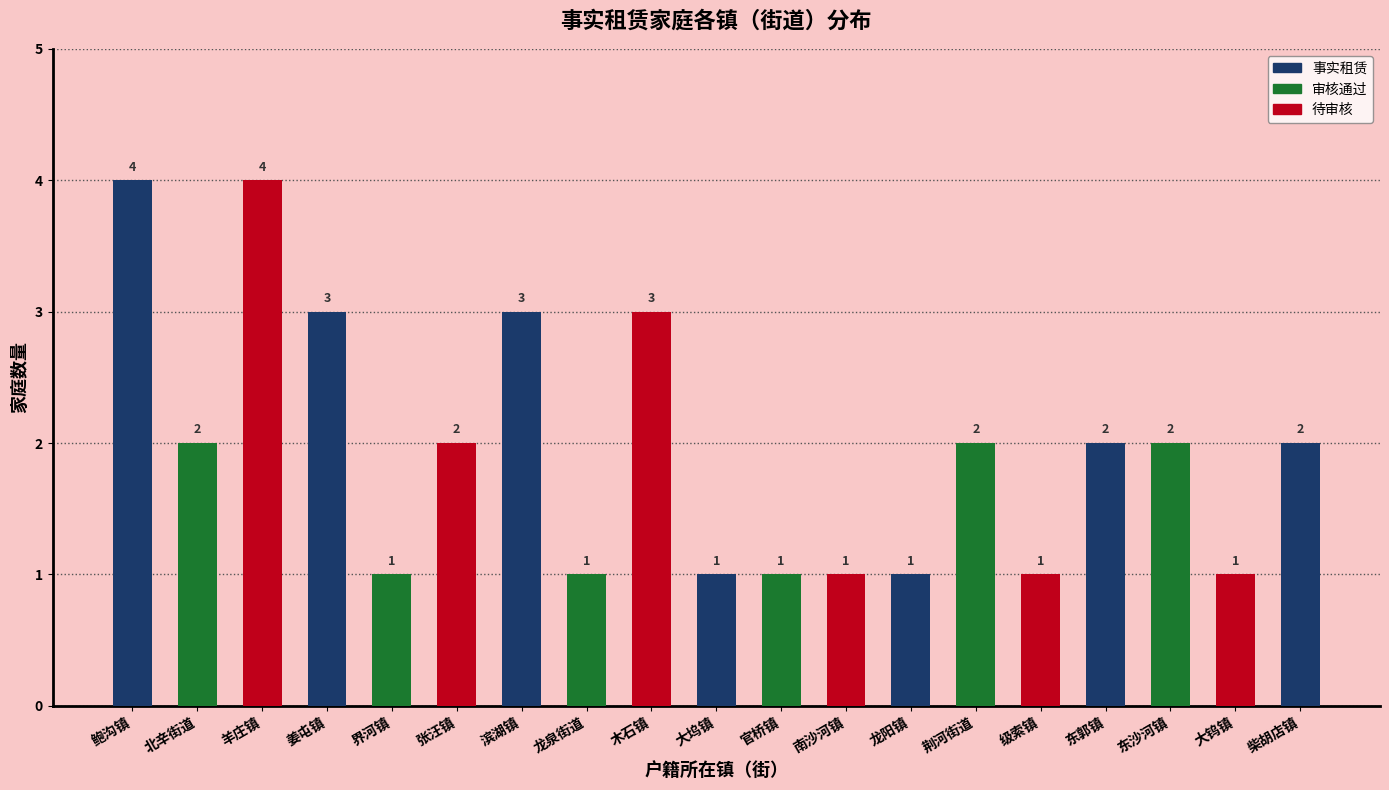

Reading left to right, extract all data points from this chart.

鲍沟镇=4	北辛街道=2	羊庄镇=4	姜屯镇=3	界河镇=1	张汪镇=2	滨湖镇=3	龙泉街道=1	木石镇=3	大坞镇=1	官桥镇=1	南沙河镇=1	龙阳镇=1	荆河街道=2	级索镇=1	东郭镇=2	东沙河镇=2	大钨镇=1	柴胡店镇=2